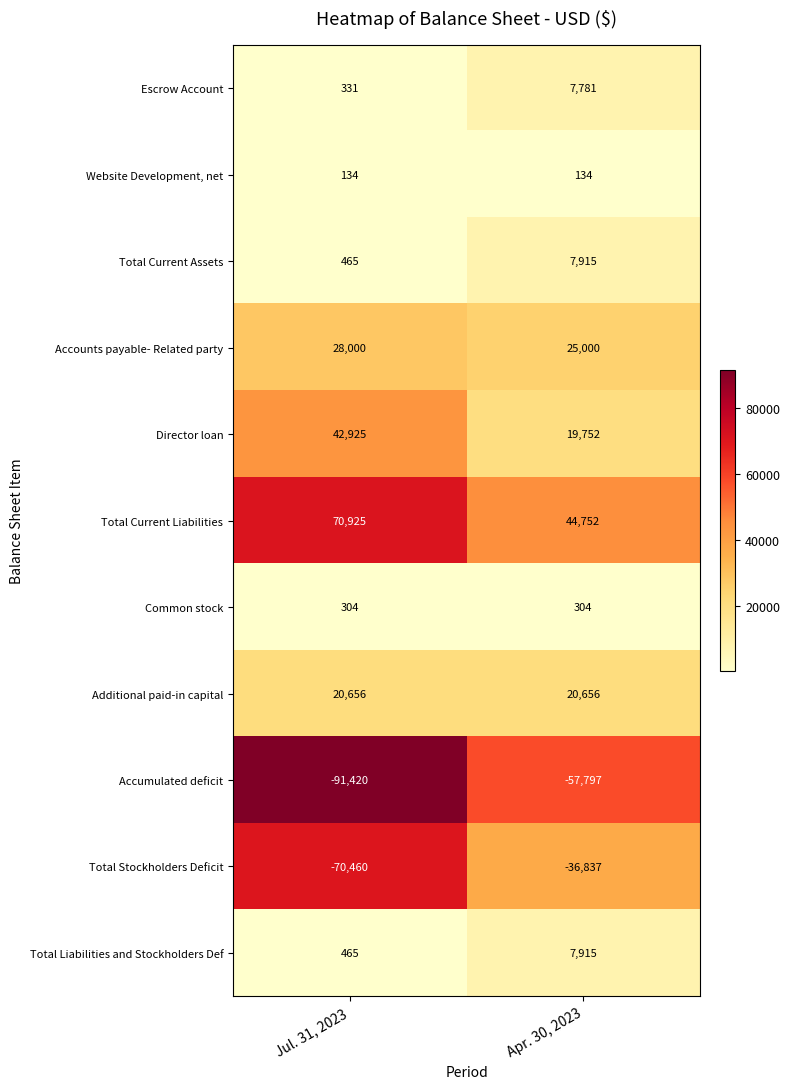

What is the difference between the highest and lowest values at Jul. 31, 2023?

162345